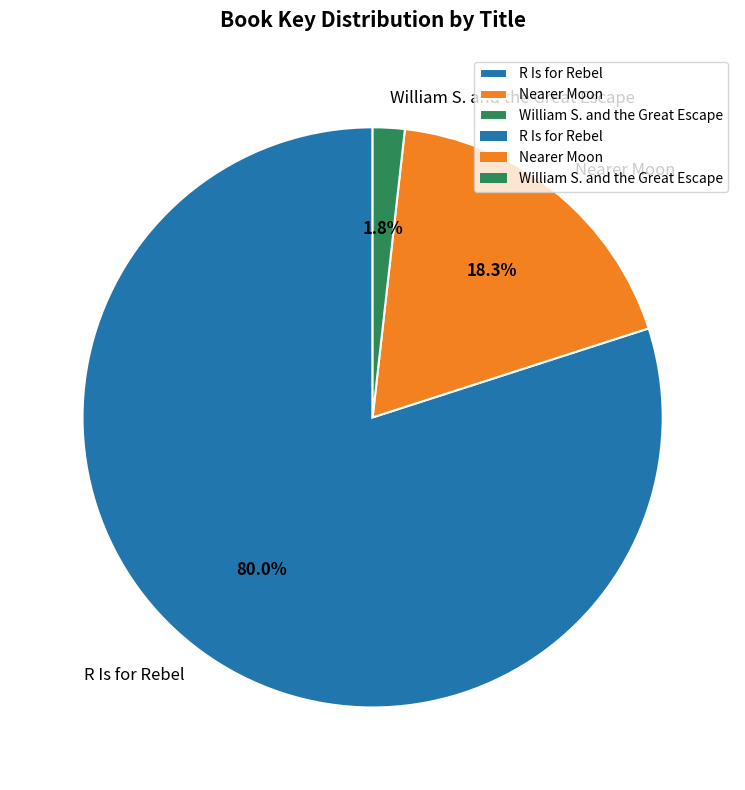

To the nearest percent, what portion does R Is for Rebel represent?

80%